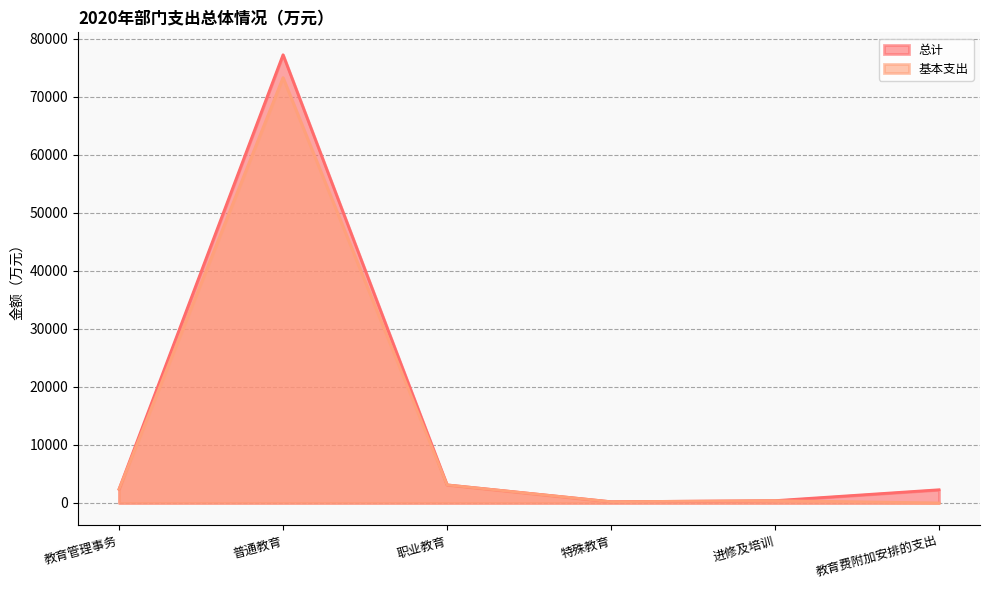

What is the approximate value of 总计 at 教育管理事务?

2378.5